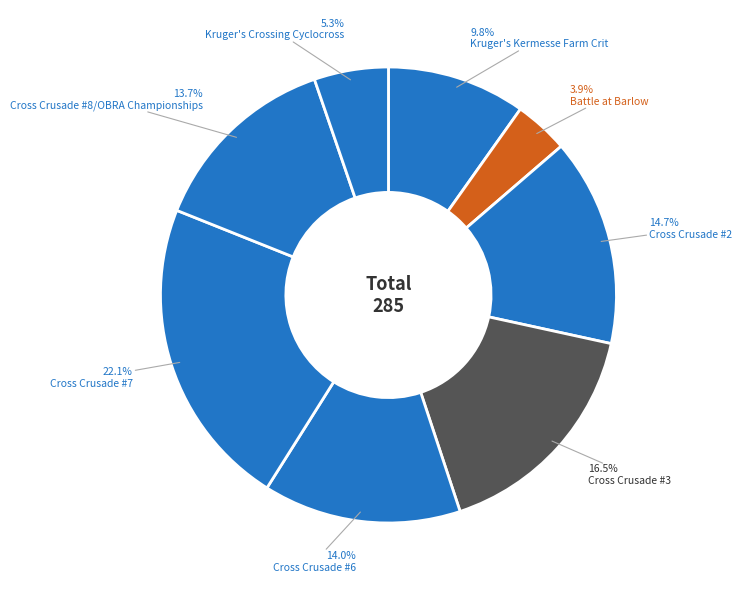

What portion of the pie excludes Kruger's Kermesse Farm Crit?

90.2%